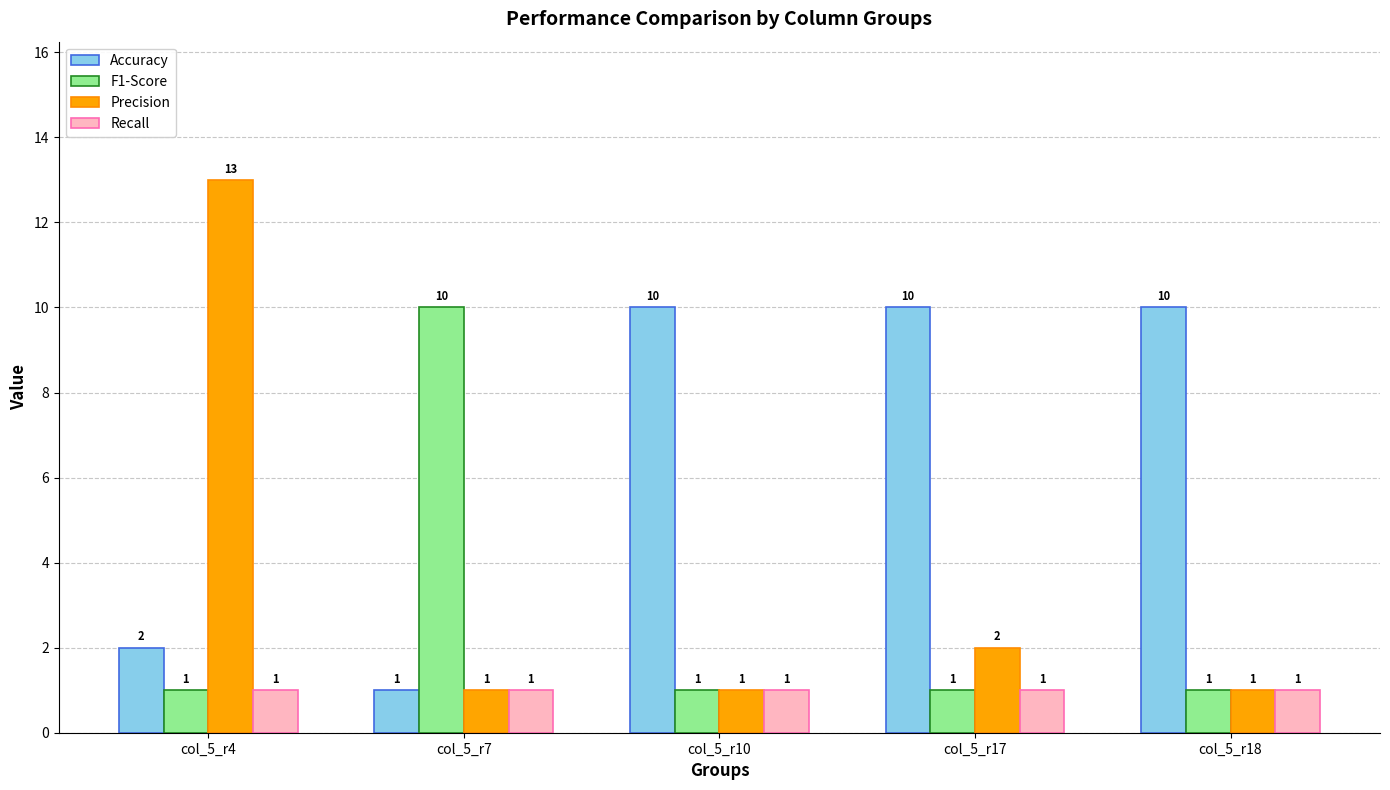

Reading left to right, list all the values displayed in this chart.

Accuracy: col_5_r4=2	col_5_r7=1	col_5_r10=10	col_5_r17=10	col_5_r18=10
F1-Score: col_5_r4=1	col_5_r7=10	col_5_r10=1	col_5_r17=1	col_5_r18=1
Precision: col_5_r4=13	col_5_r7=1	col_5_r10=1	col_5_r17=2	col_5_r18=1
Recall: col_5_r4=1	col_5_r7=1	col_5_r10=1	col_5_r17=1	col_5_r18=1